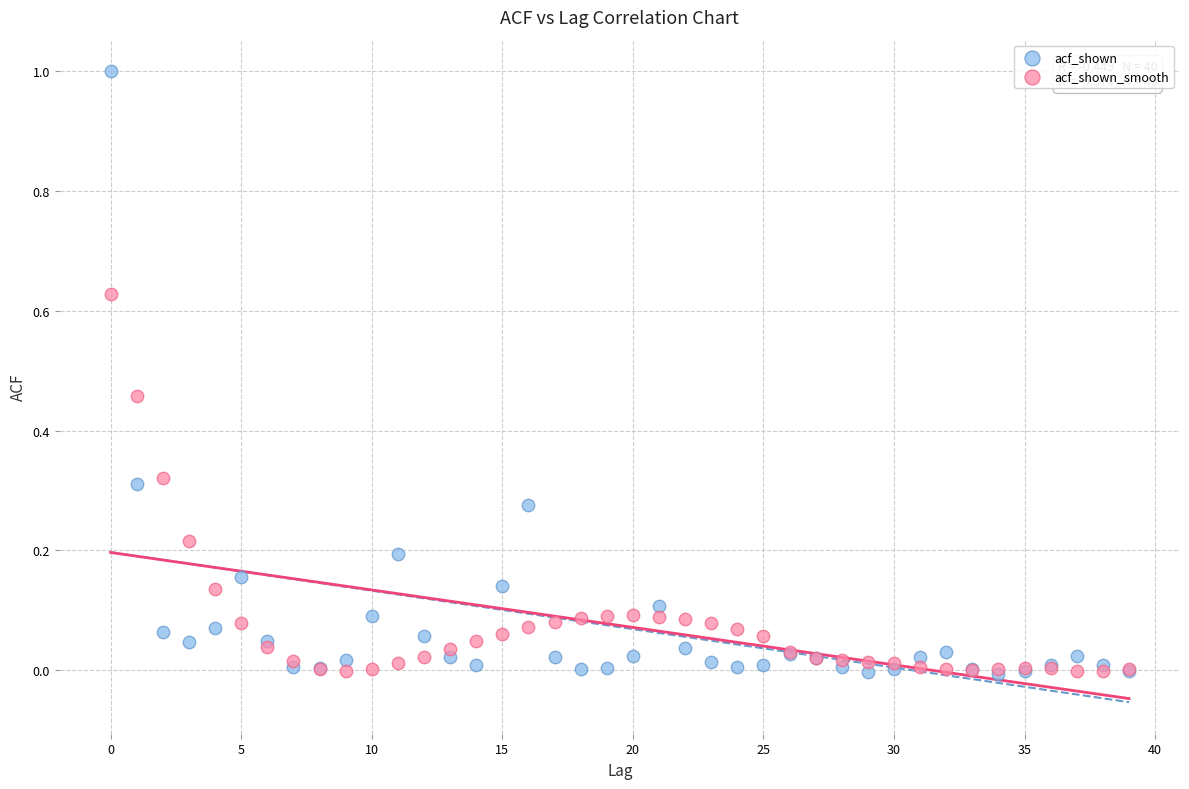

What are all the series names shown in the legend?

acf_shown, acf_shown_smooth